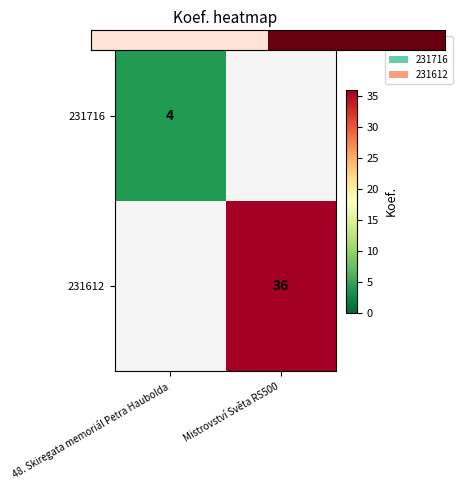

Which label corresponds to the smallest value in the chart?

48. Skiregata memoriál Petra Haubolda